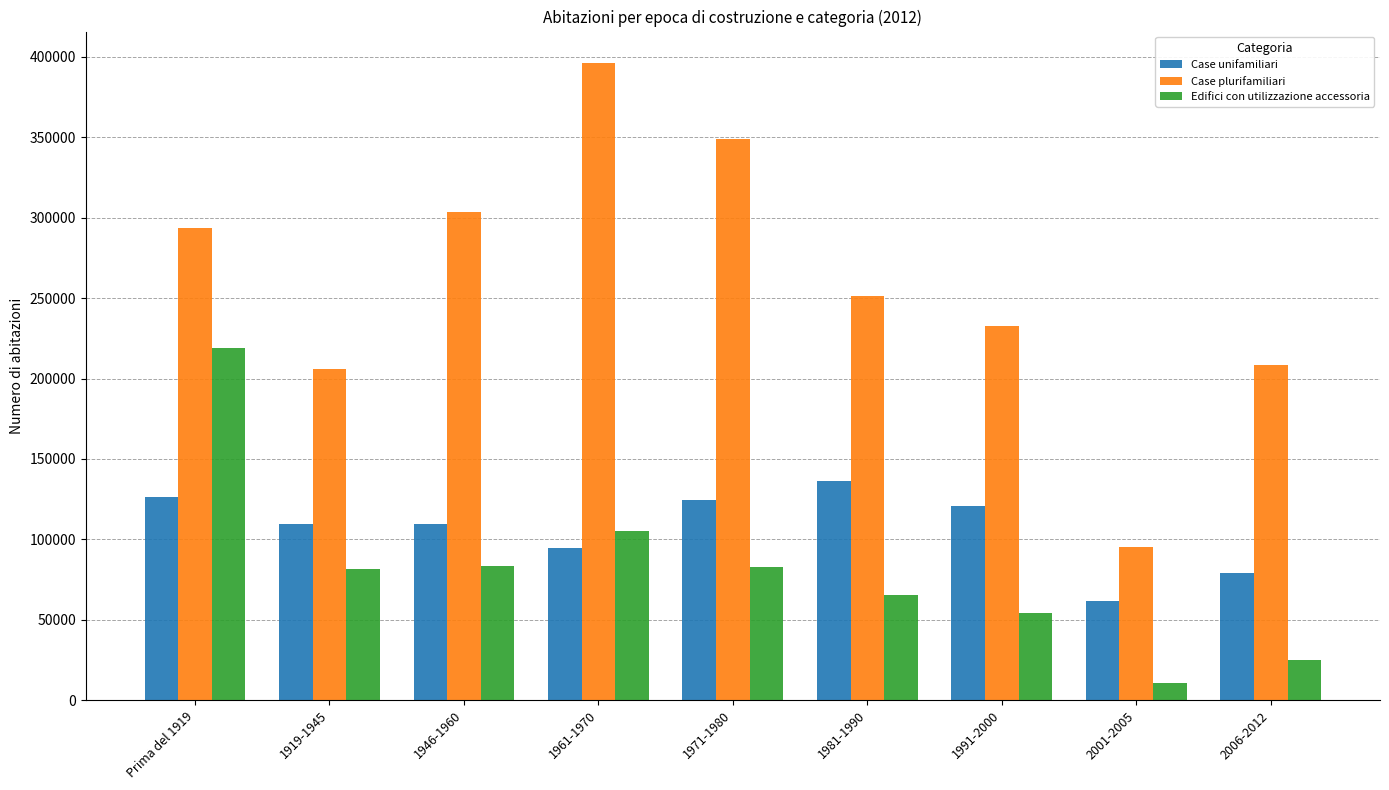

At which label is Case plurifamiliari closest to 245697?

1981-1990